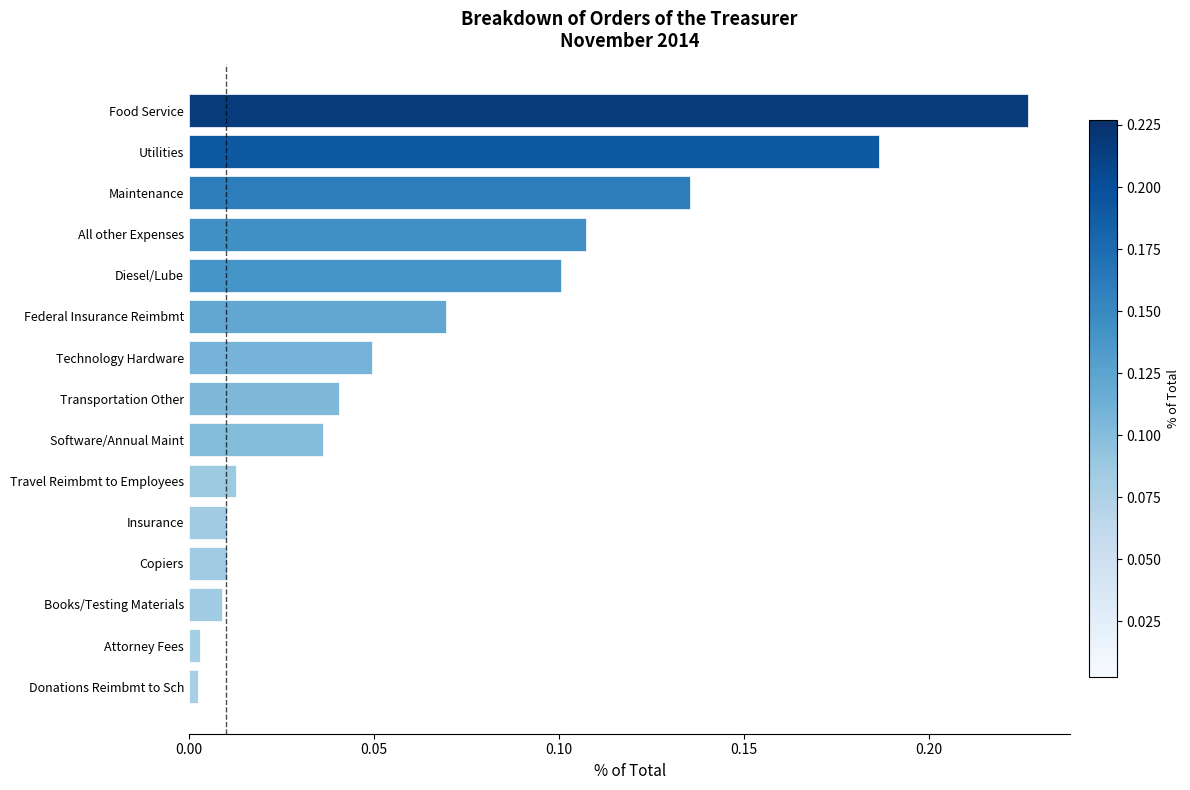

How many bars are there in total?

15